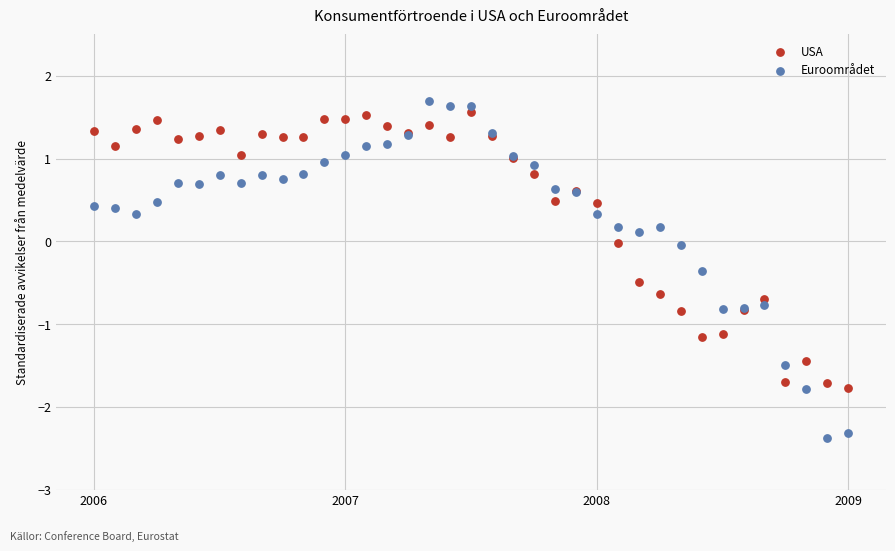

What are all the series names shown in the legend?

USA, Euroområdet